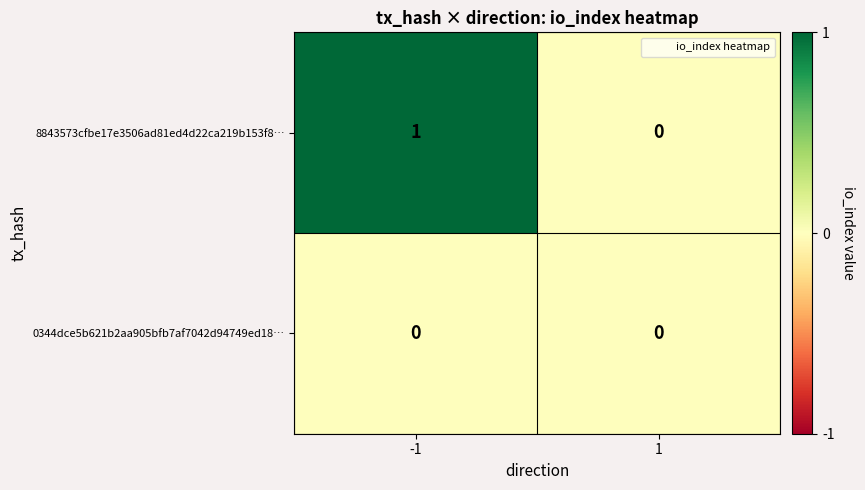

True or false: 8843573cfbe17e3506ad81ed4d22ca219b153f8… has a value of 2 at -1.

False